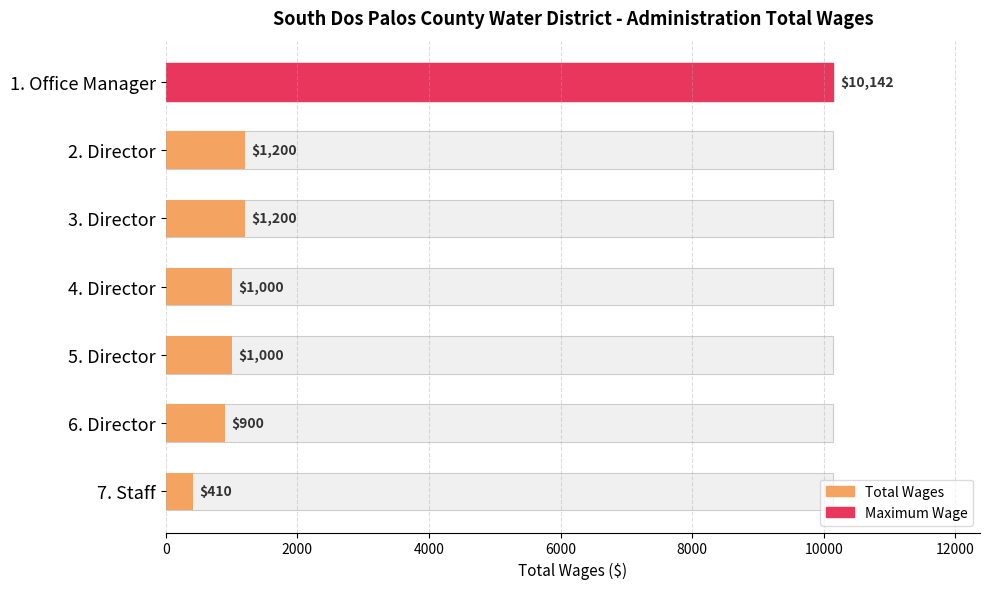

What is the minimum value shown in the chart?

410